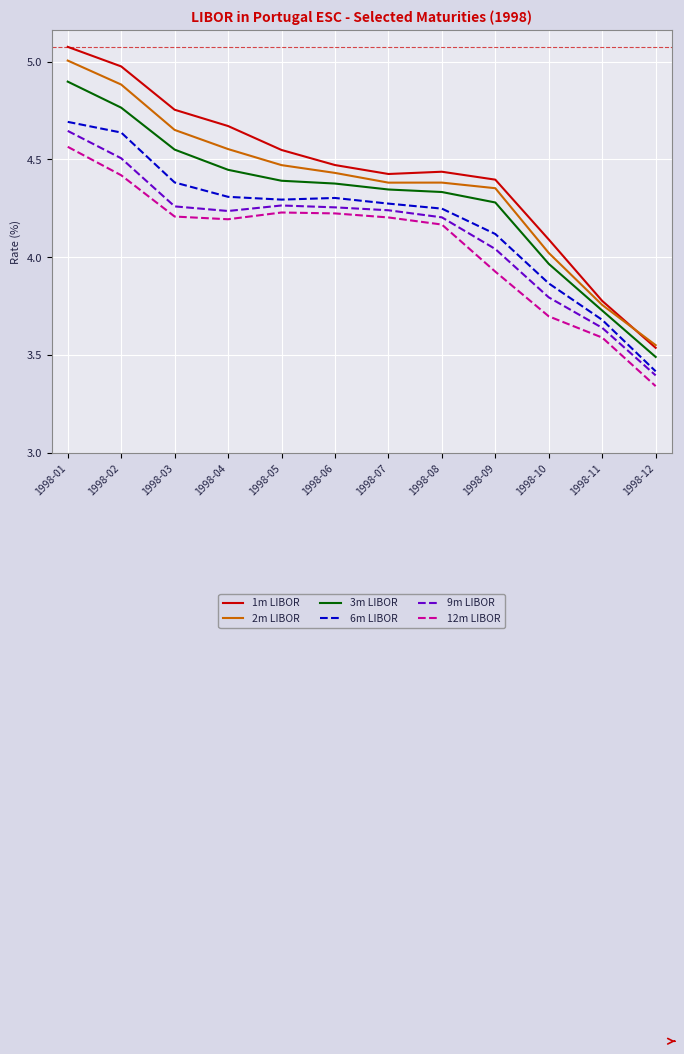

How many lines are shown in the chart?

6